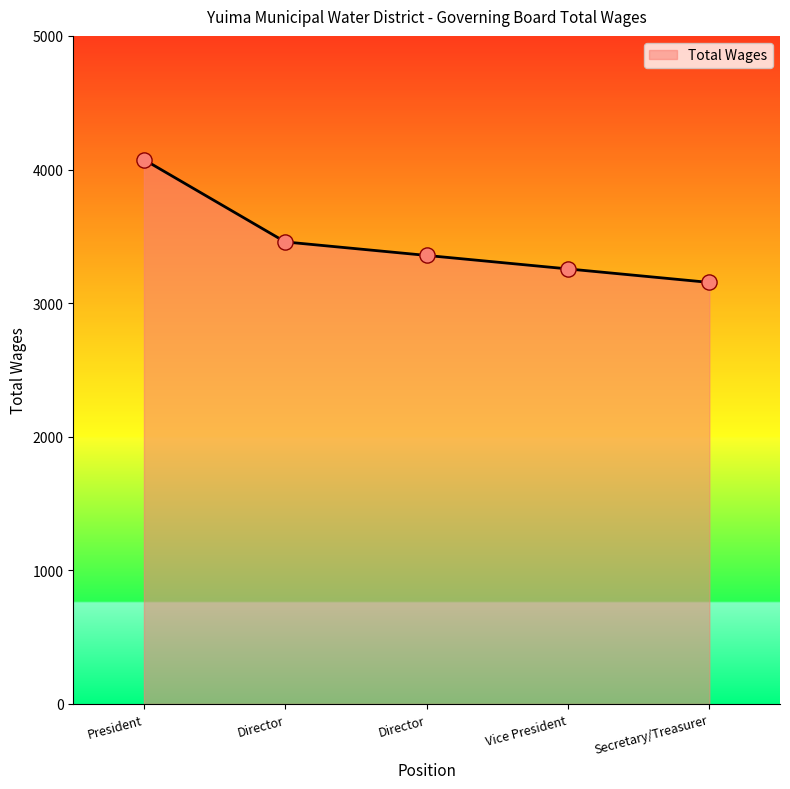

How many series are shown in this chart?

1